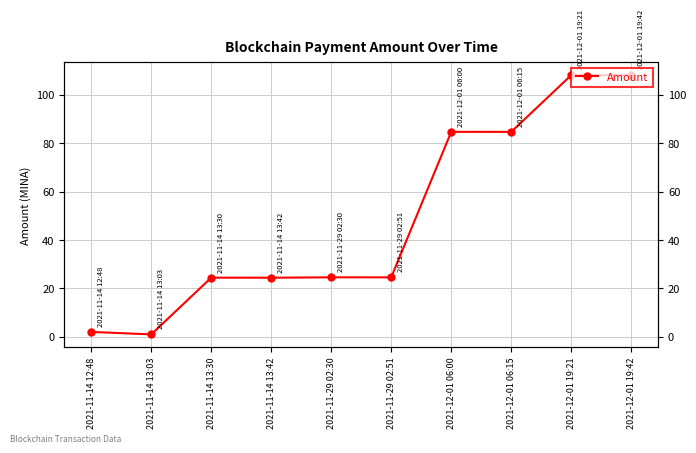

List the labels in order of value, largest first.

2021-12-01 19:21, 2021-12-01 19:42, 2021-12-01 06:00, 2021-12-01 06:15, 2021-11-29 02:30, 2021-11-29 02:51, 2021-11-14 13:30, 2021-11-14 13:42, 2021-11-14 12:48, 2021-11-14 13:03